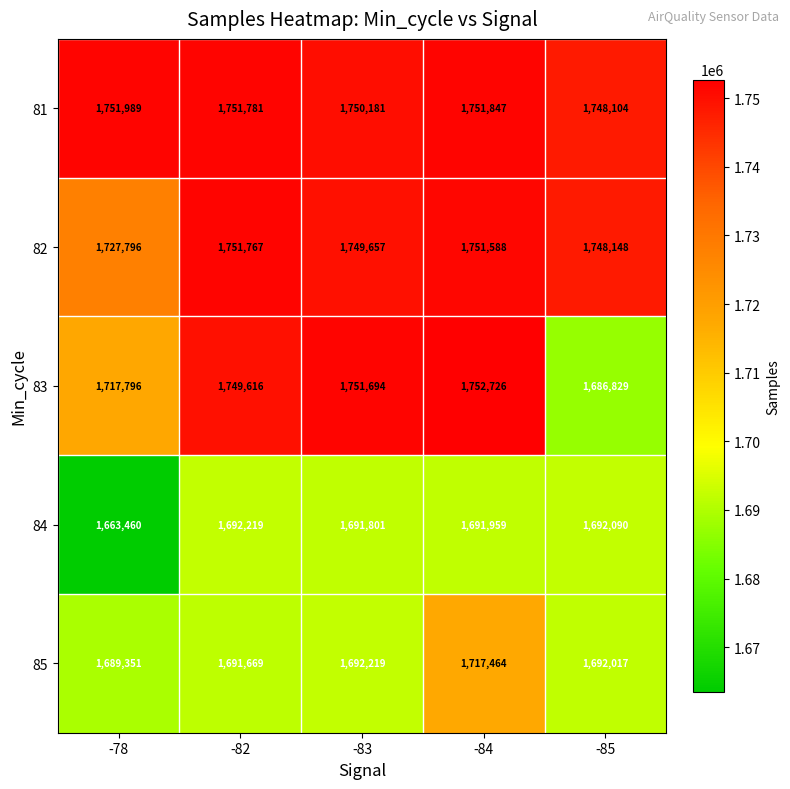

List the series in order of their peak value, highest first.

83, 81, 82, 85, 84